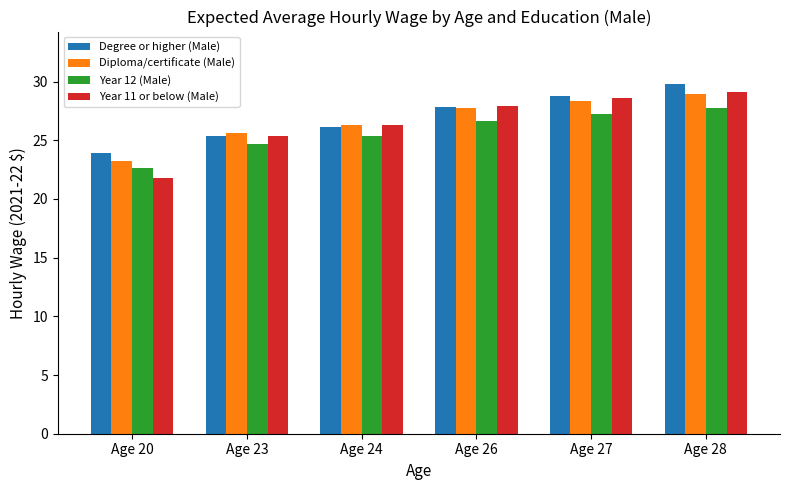

How many bars are there in each group?

4